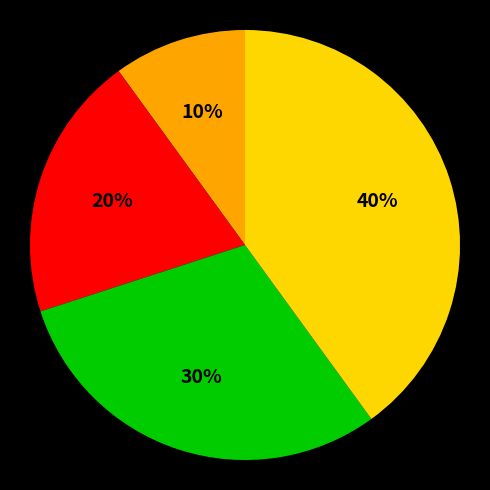

To the nearest percent, what is the average slice percentage?

25%